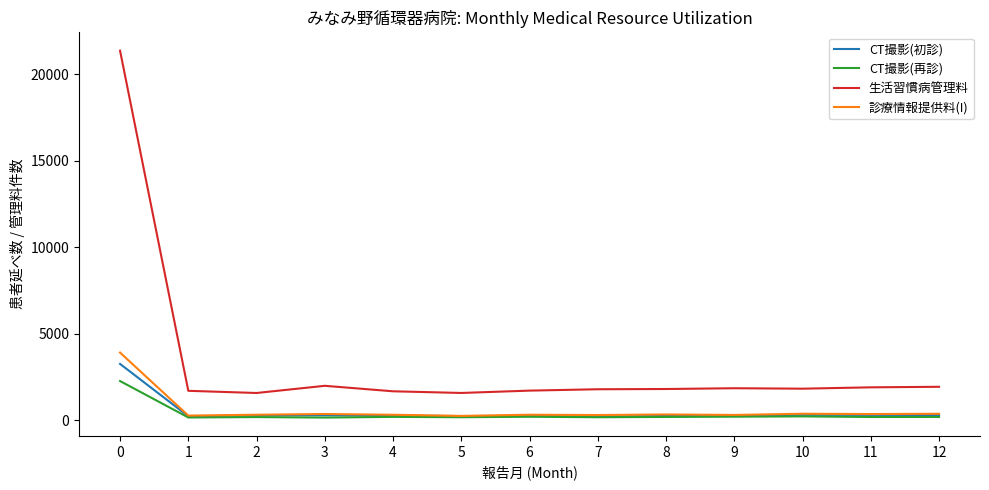

True or false: 生活習慣病管理料 and CT撮影(再診) intersect in this chart.

False